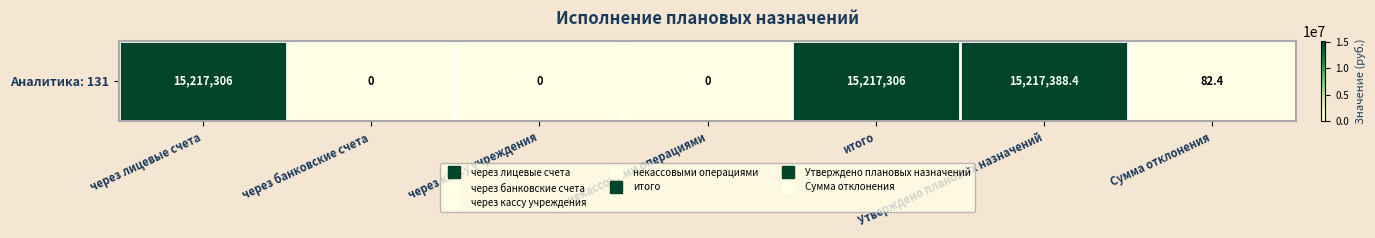

What is the change in value from через кассу учреждения to Утверждено плановых назначений?

+15217388.4